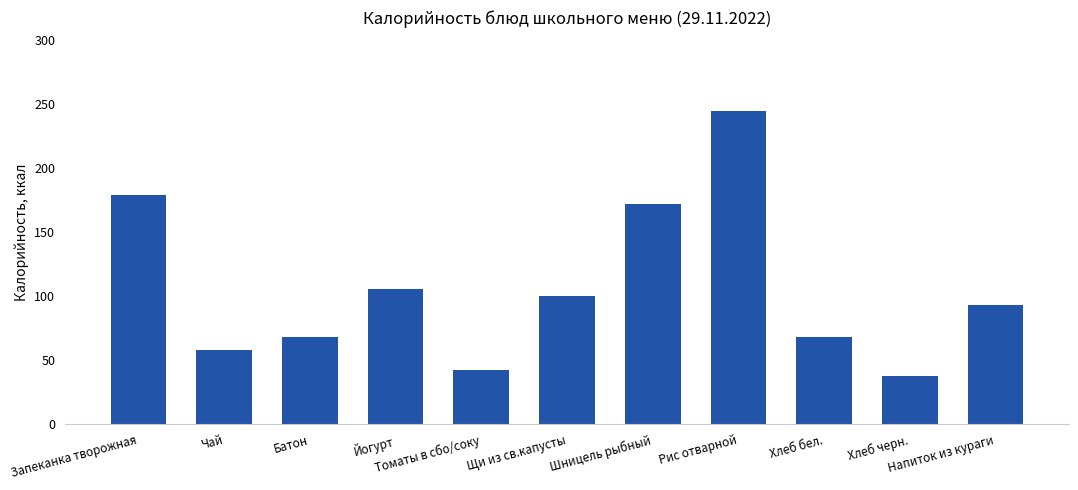

The chart shows a value of 172.0 at Шницель рыбный. True or false?

True